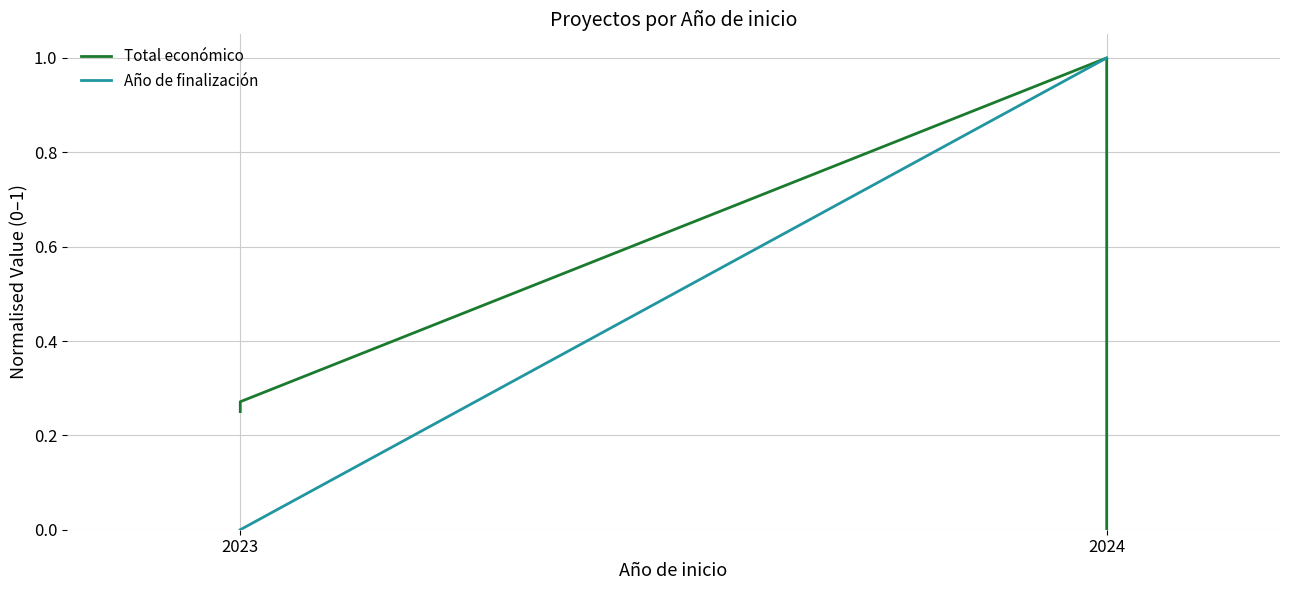

True or false: Total económico and Año de finalización intersect in this chart.

False